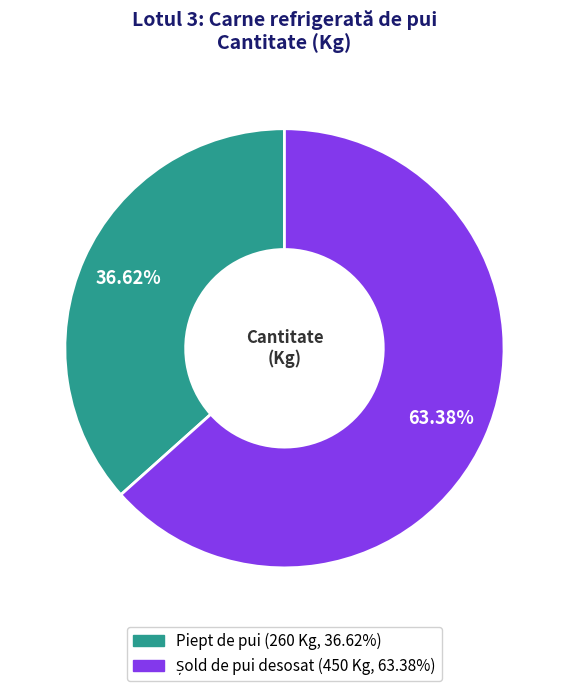

Is Piept de pui the majority of the pie?

No